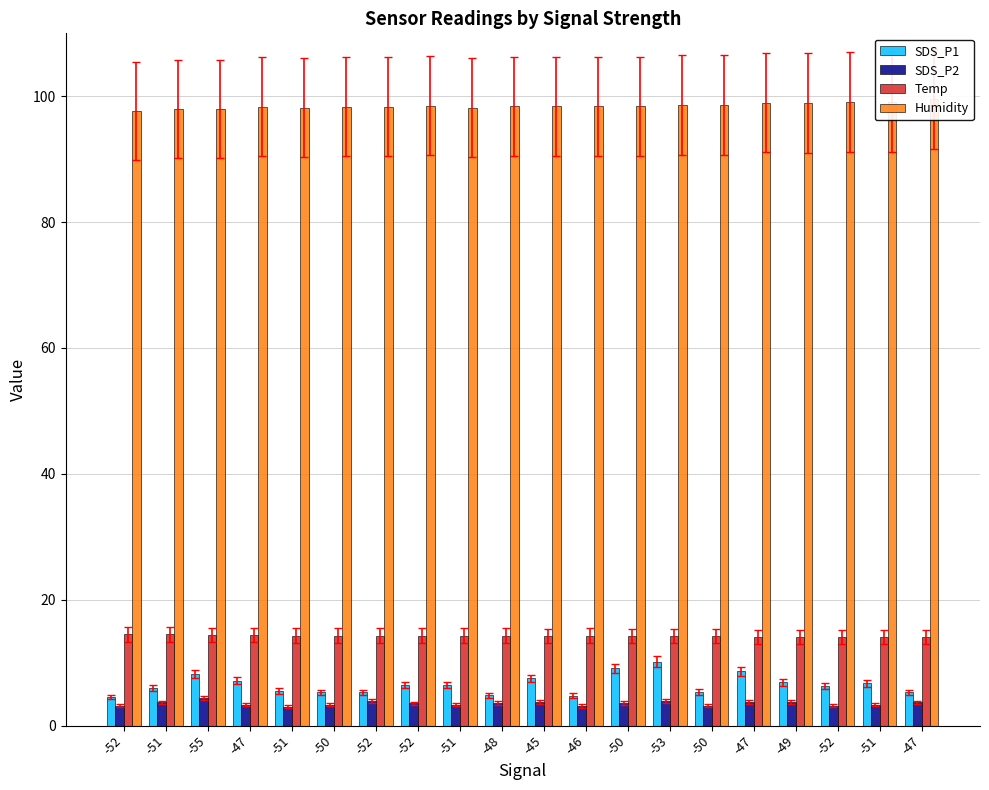

True or false: Humidity has a value of 58.6 at -50.

False